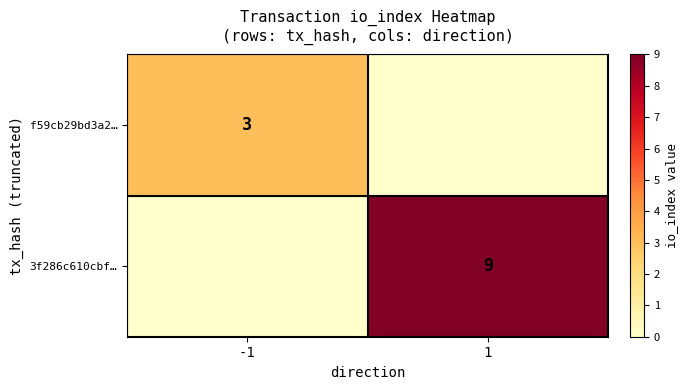

What is the spread (max minus min) of values at 1?

9